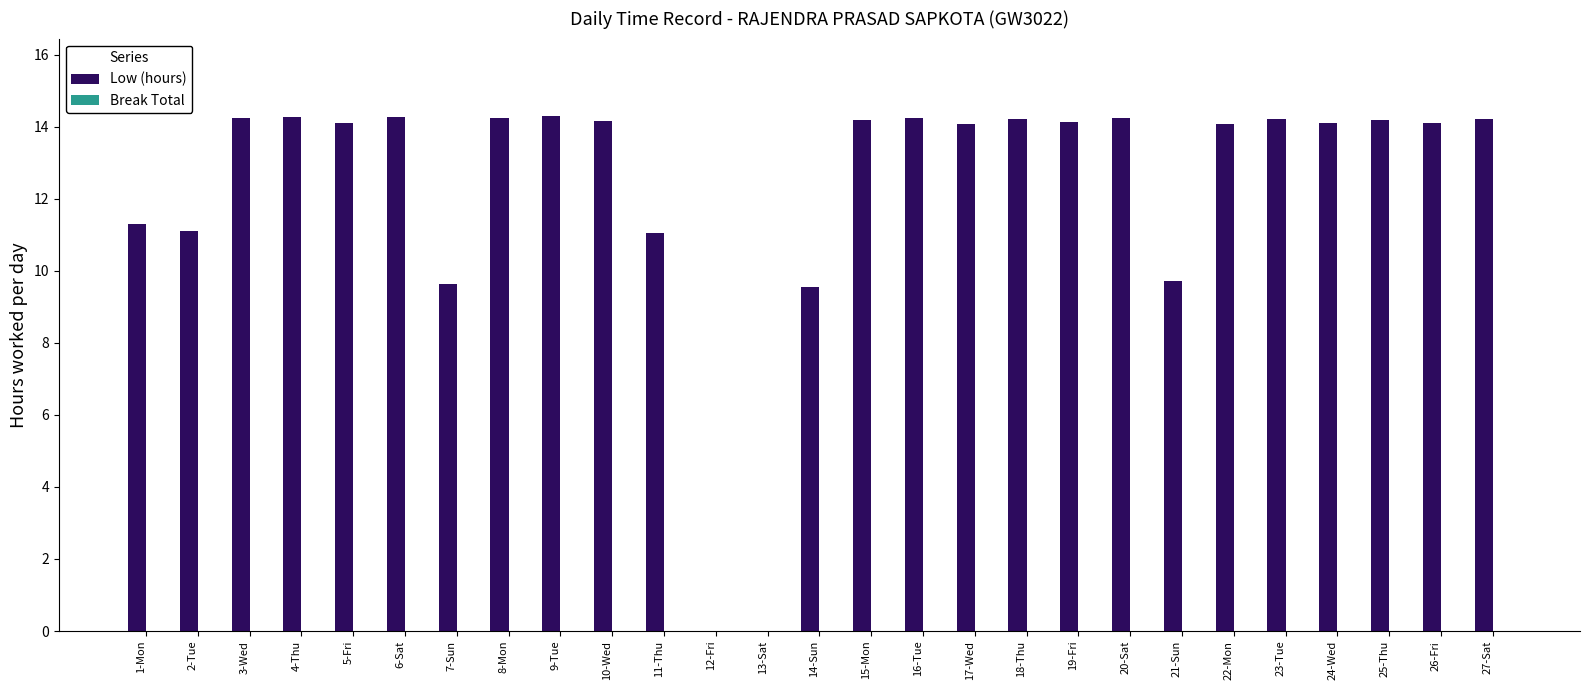

True or false: the data shows 14.2 at 16-Tue.

True